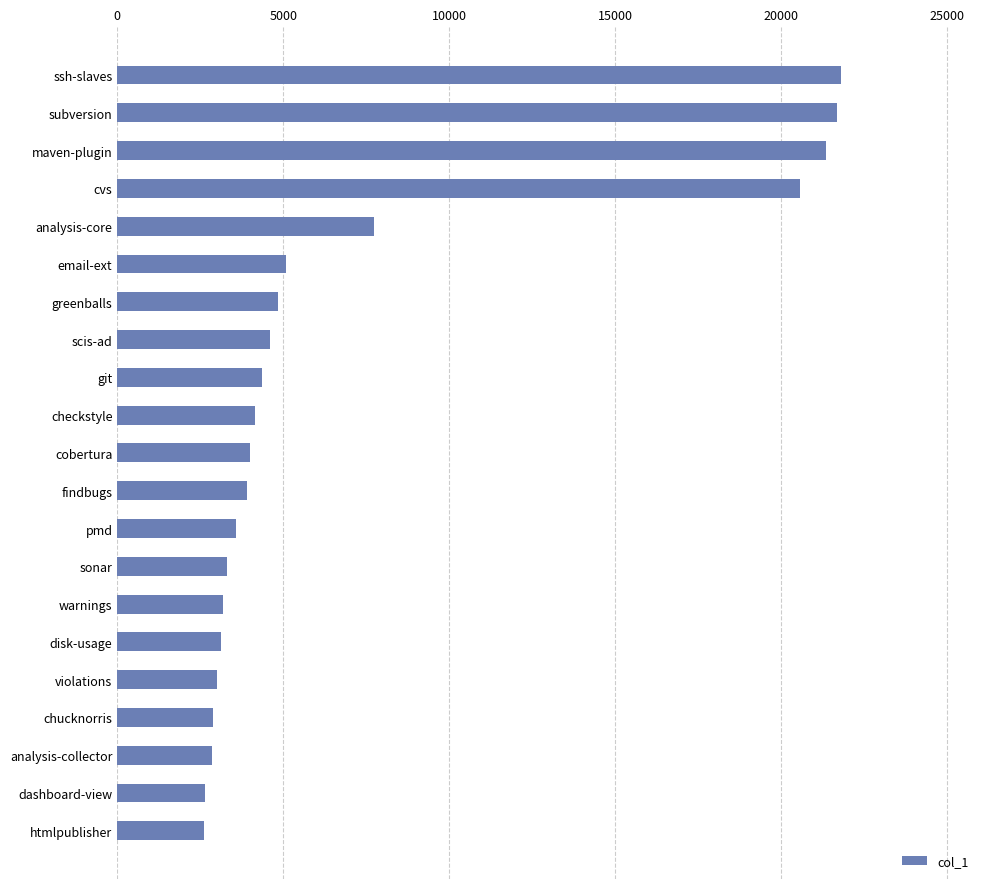

How many data points does each series have?

21